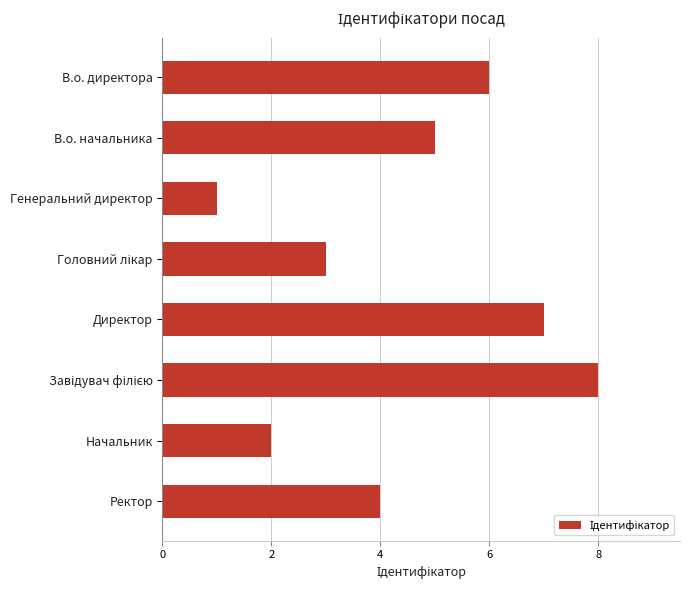

What is the difference between the maximum and minimum values?

7